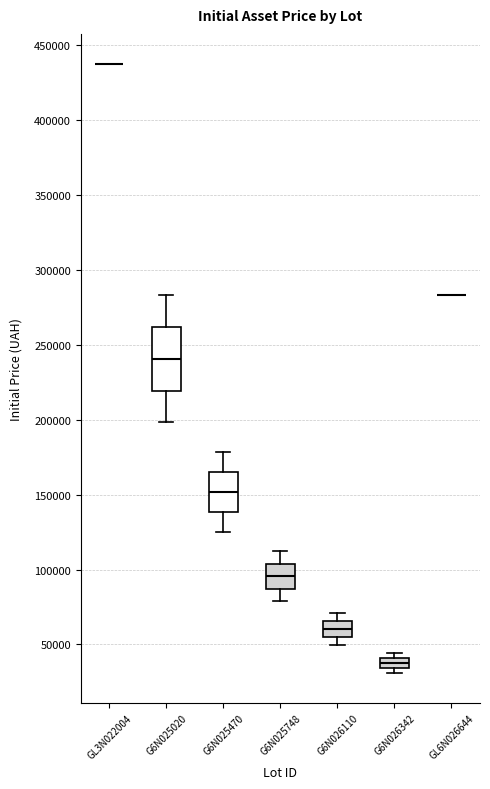

Which box is the tallest, from its lower edge to its upper edge?

G6N025020